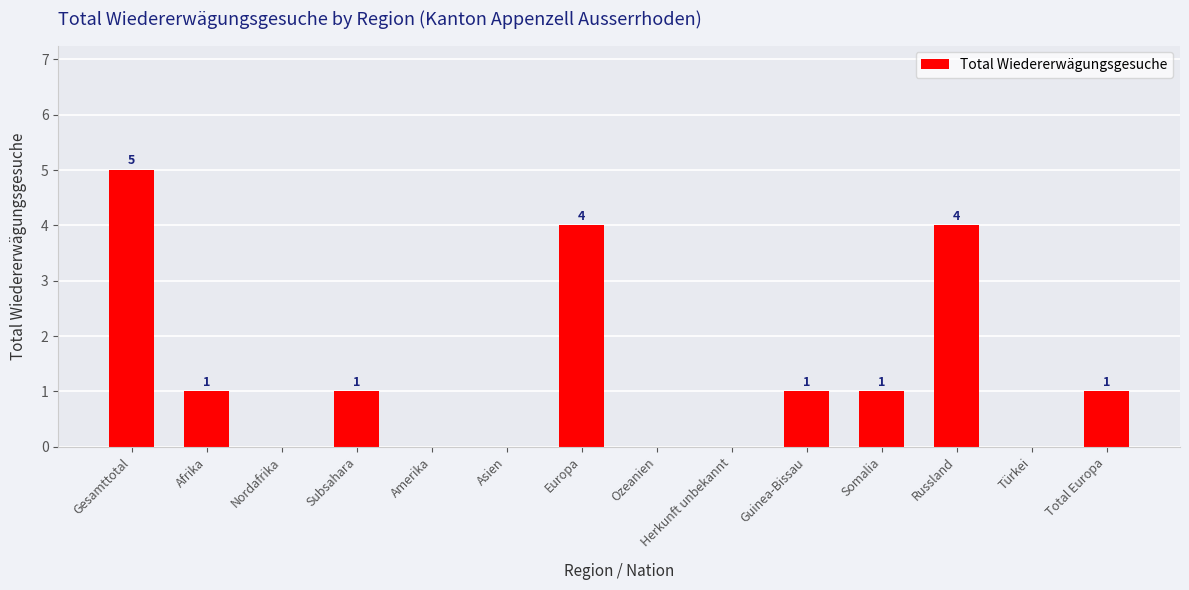

How many values are between 0 and 1?

11